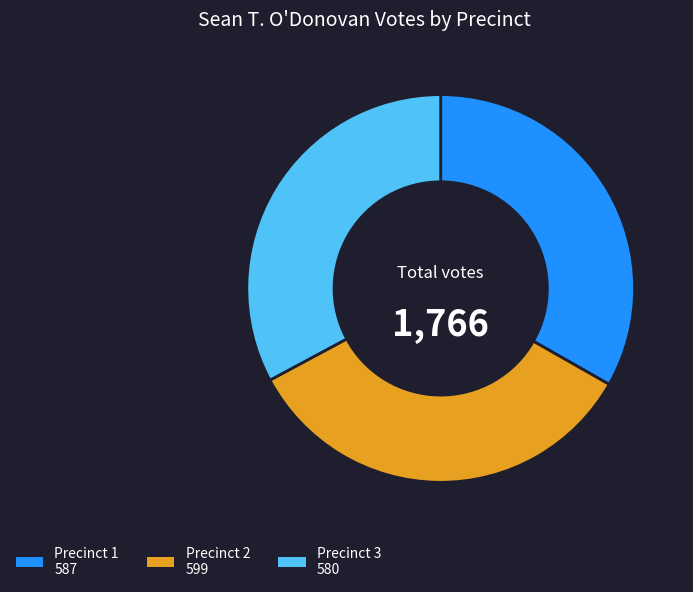

Count the number of slices in the pie.

3